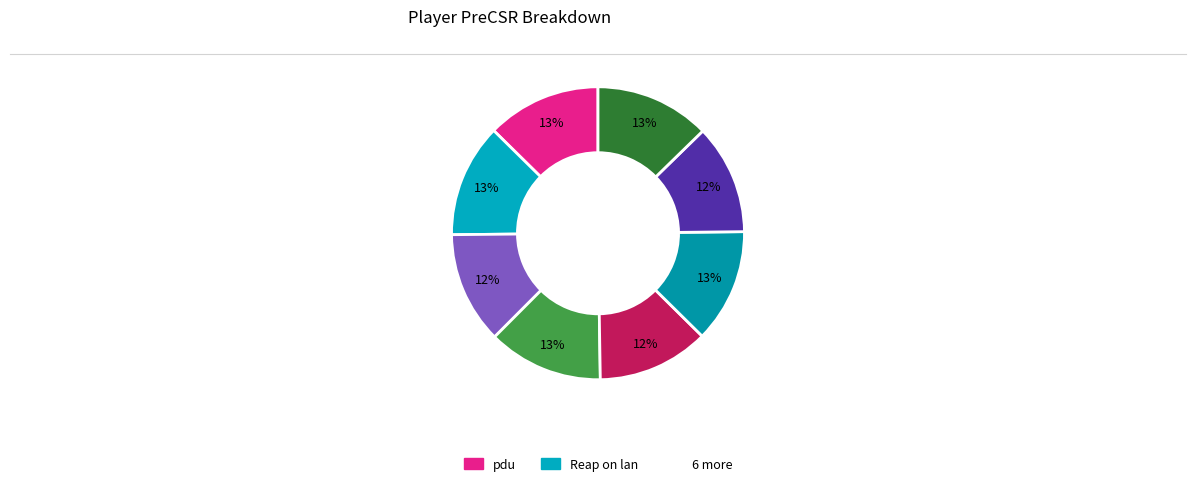

How many segments does this pie chart have?

8